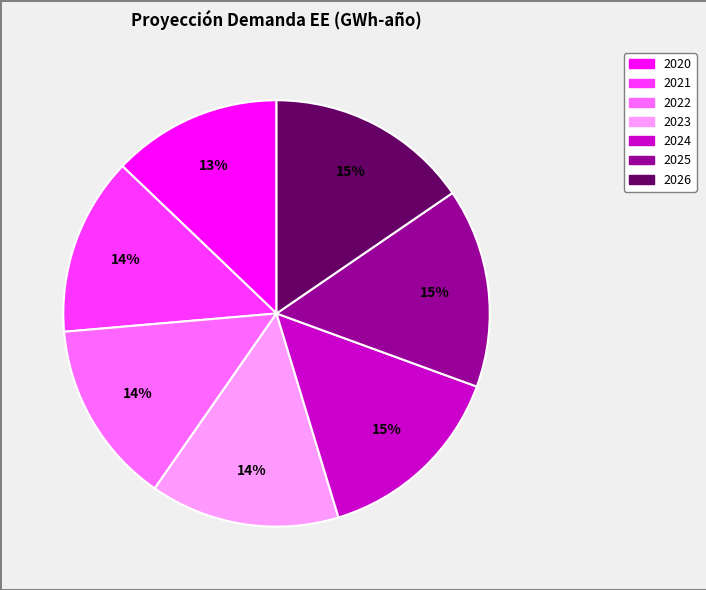

Approximately how many times larger is the value at 2026 compared to 2020?

1.2